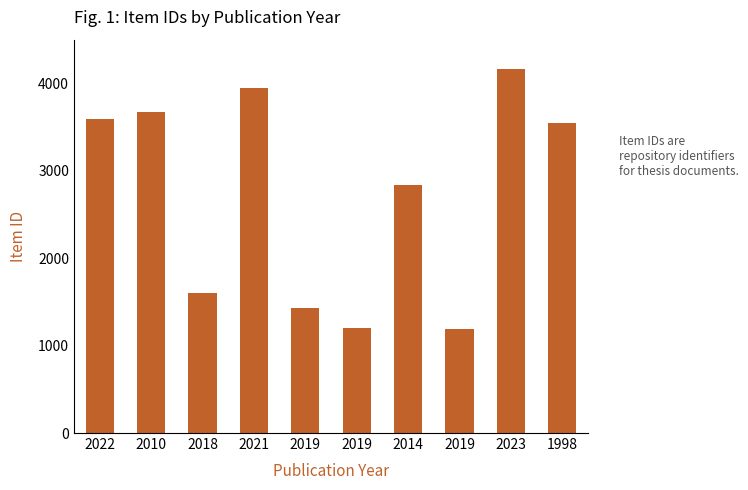

Is it true that the value at 1998 is 6291?

False